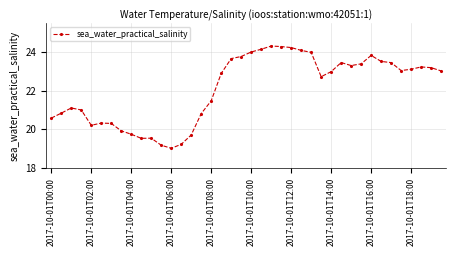

What is the value of the 30th point from the left?

23.4